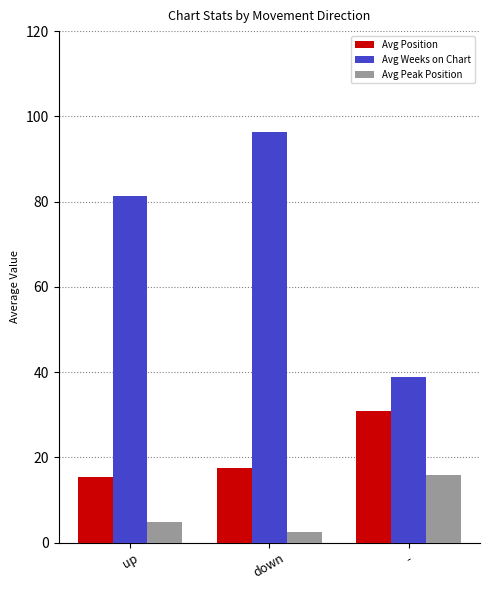

What is the difference between the Avg Weeks on Chart values at - and up?

42.4